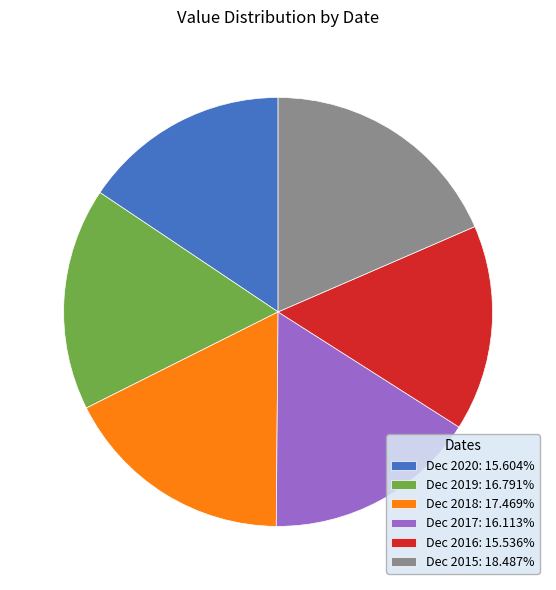

Is Dec 2018: 17.469% the majority of the pie?

No